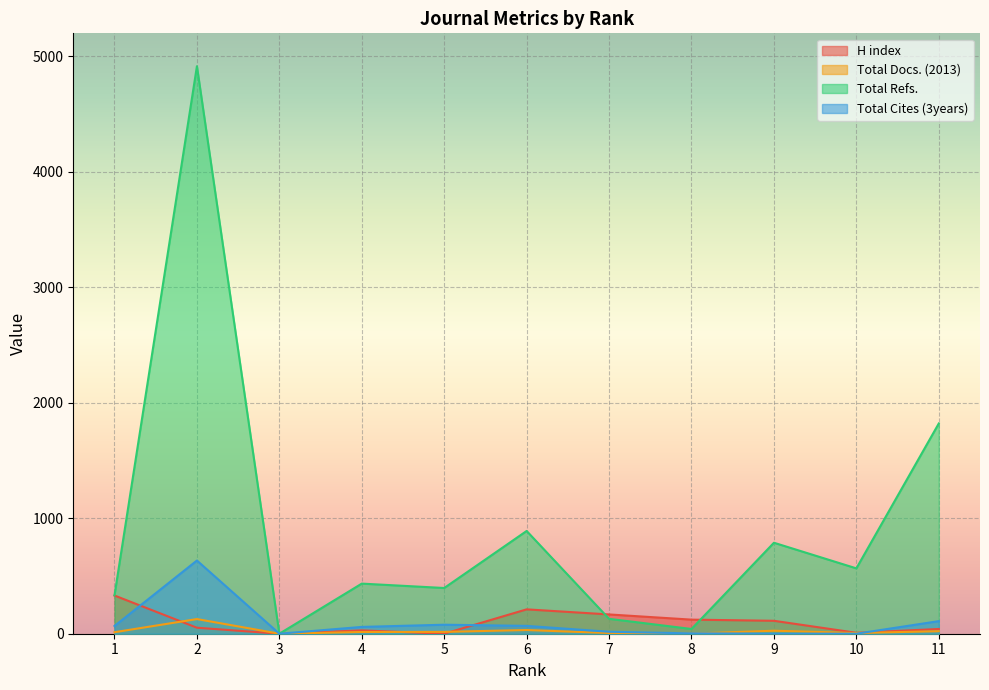

What is the difference between the maximum and minimum values in the H index series?

331